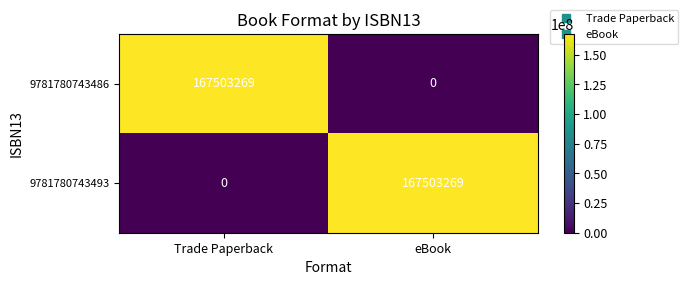

How many distinct data groups are displayed?

2